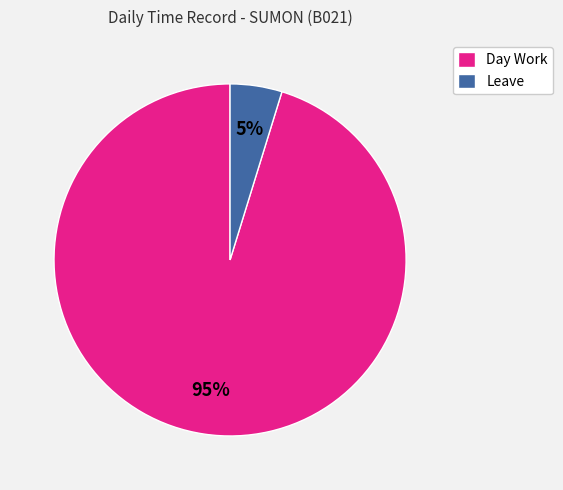

Which category has the smallest portion of the pie?

Leave